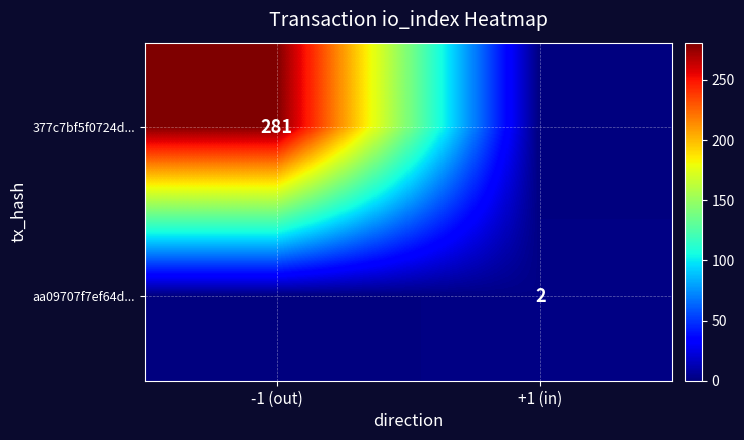

Is it true that 377c7bf5f0724d... equals 281 at -1 (out)?

True